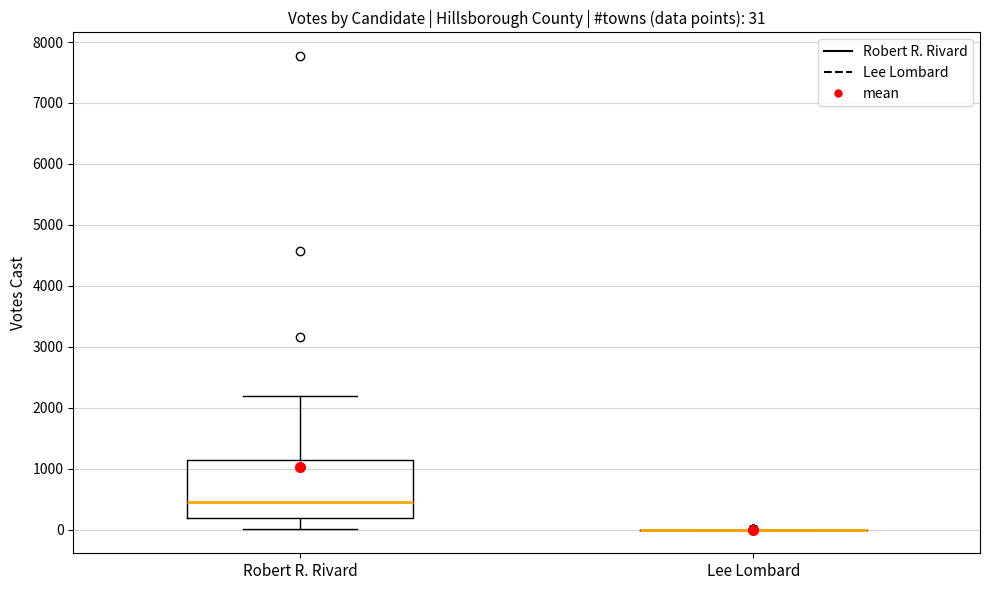

Which box is the tallest, from its lower edge to its upper edge?

Robert R. Rivard